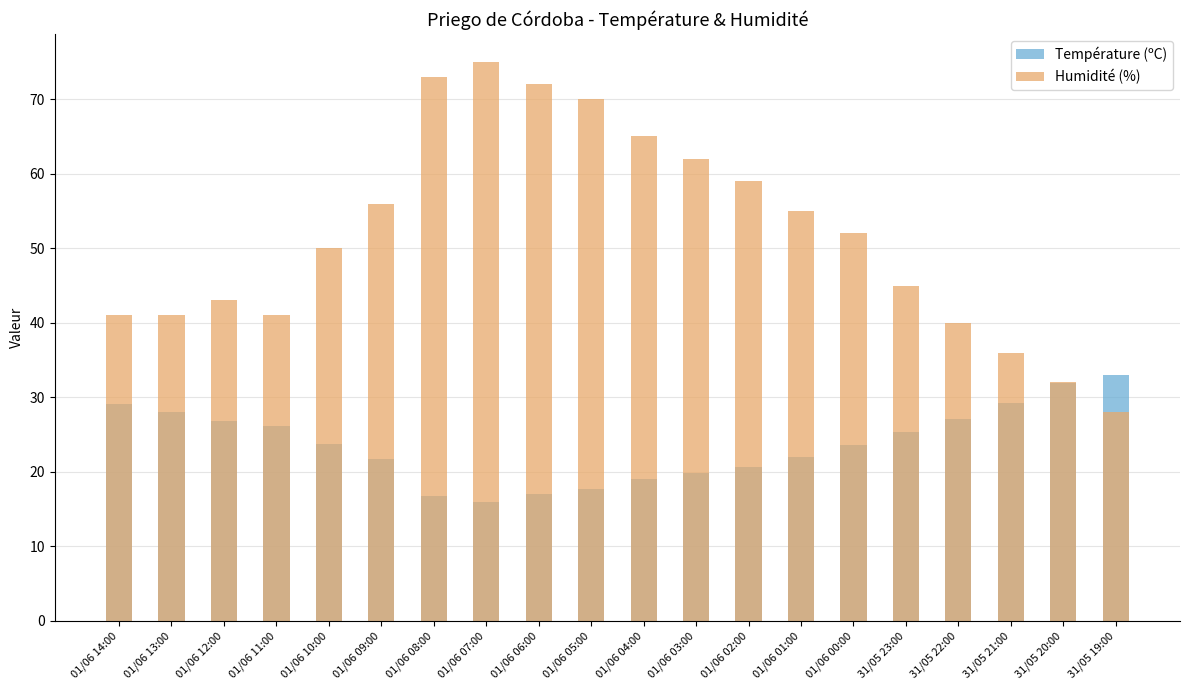

What is the label of the 14th bar from the right?

01/06 08:00